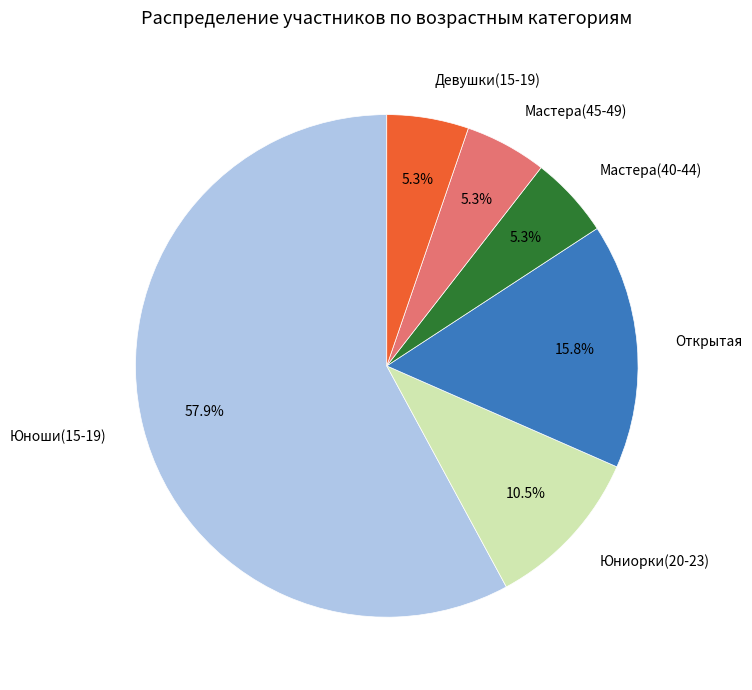

How many segments does this pie chart have?

6